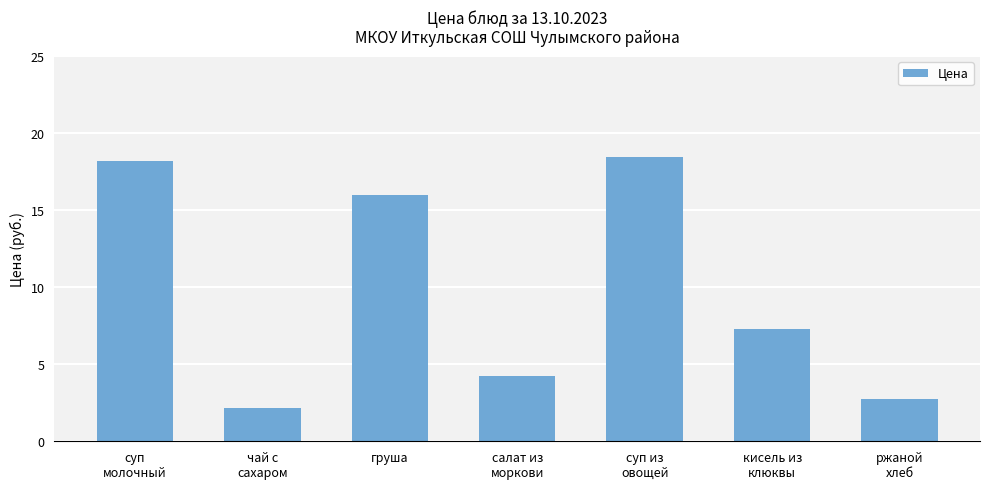

List the labels in order of value, largest first.

суп из
овощей, суп
молочный, груша, кисель из
клюквы, салат из
моркови, ржаной
хлеб, чай с
сахаром